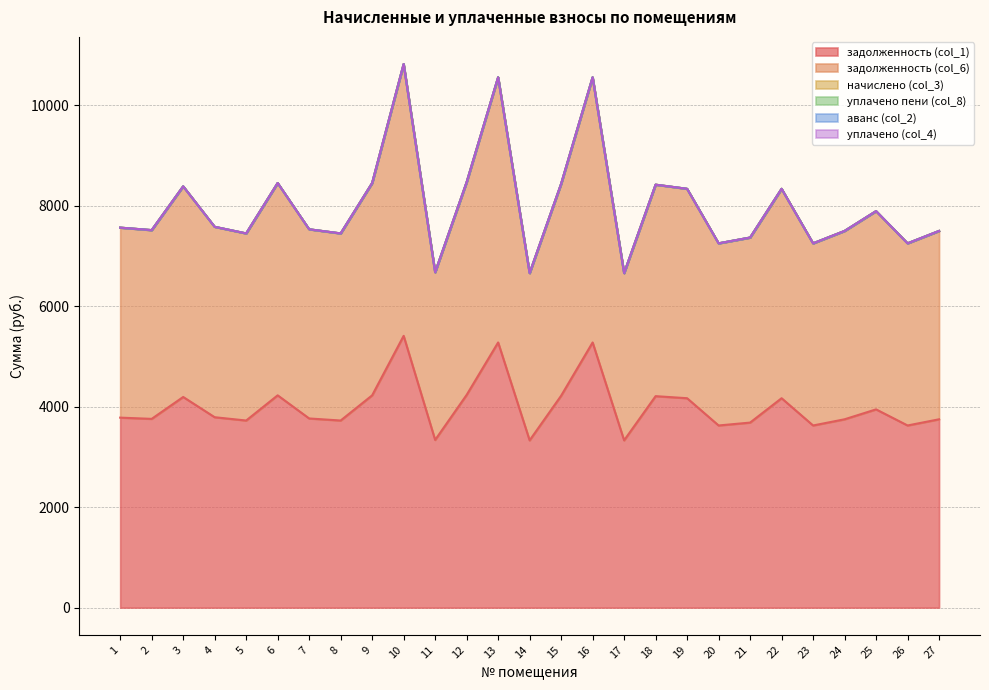

Does the chart have visible grid lines?

Yes